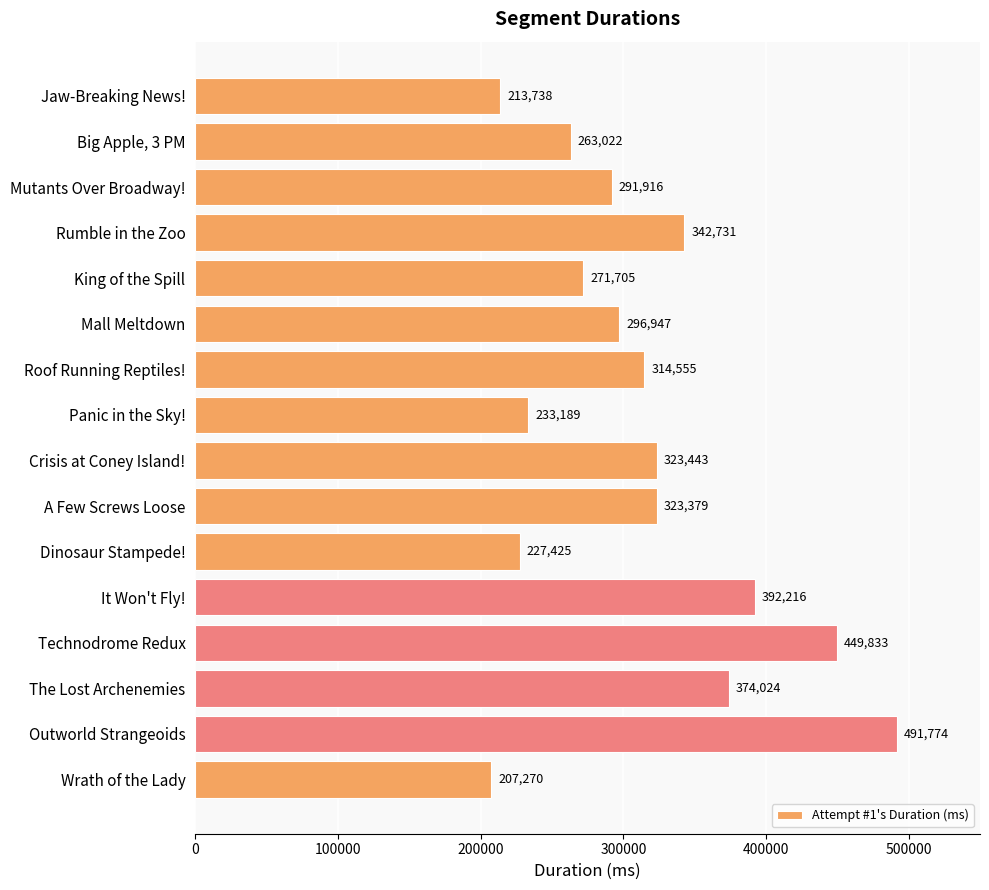

Does the chart contain stacked bars?

No